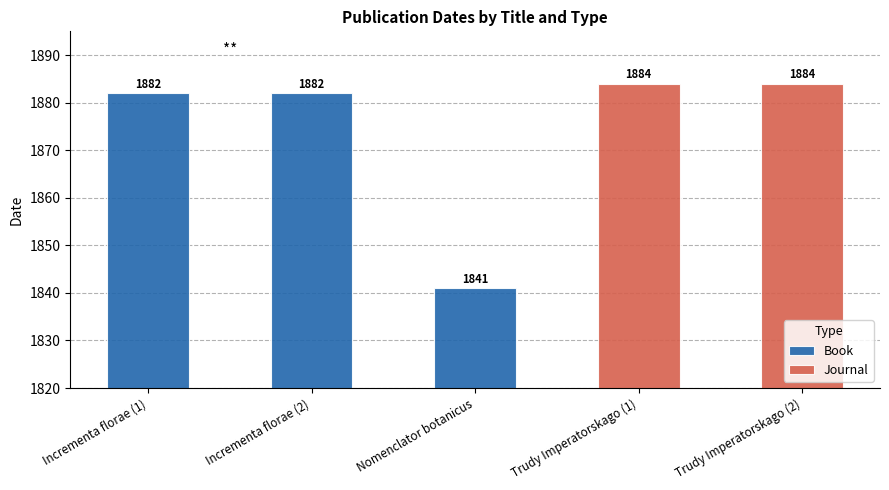

What is the highest value of the Book series?

1882